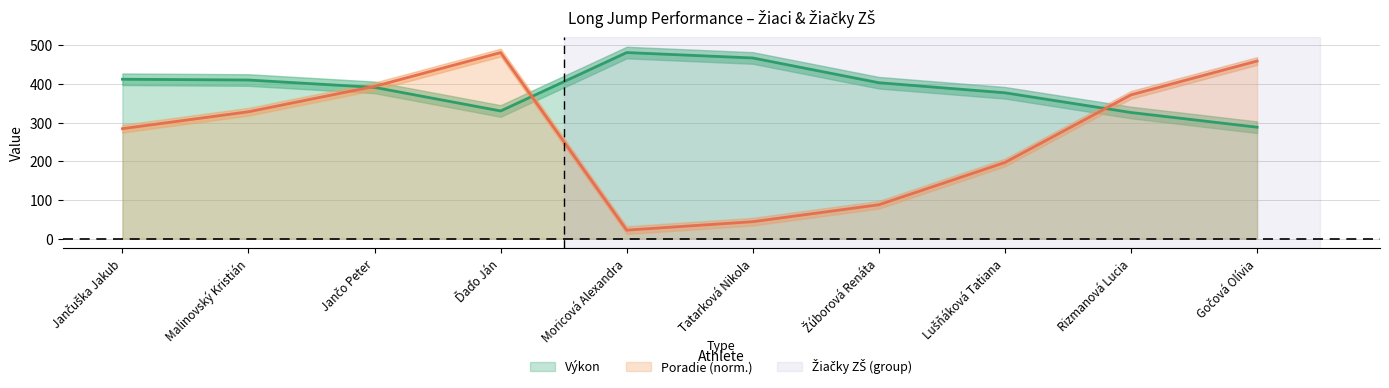

What is the difference between the highest and lowest values at Jančo Peter?

2.5